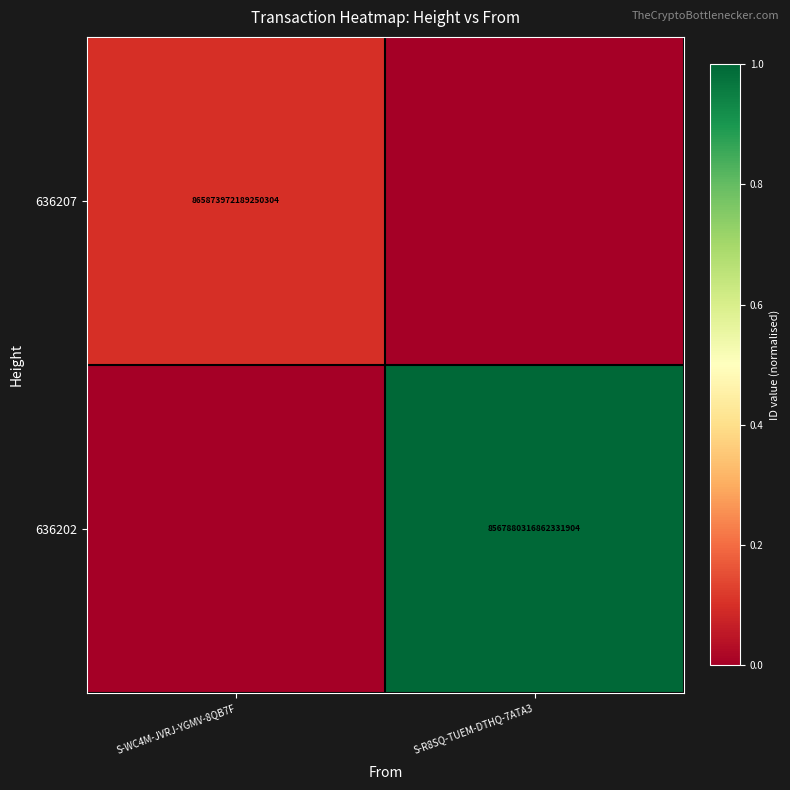

The value of 636207 at S-WC4M-JVRJ-YGMV-8QB7F is 865873972189250304. True or false?

True